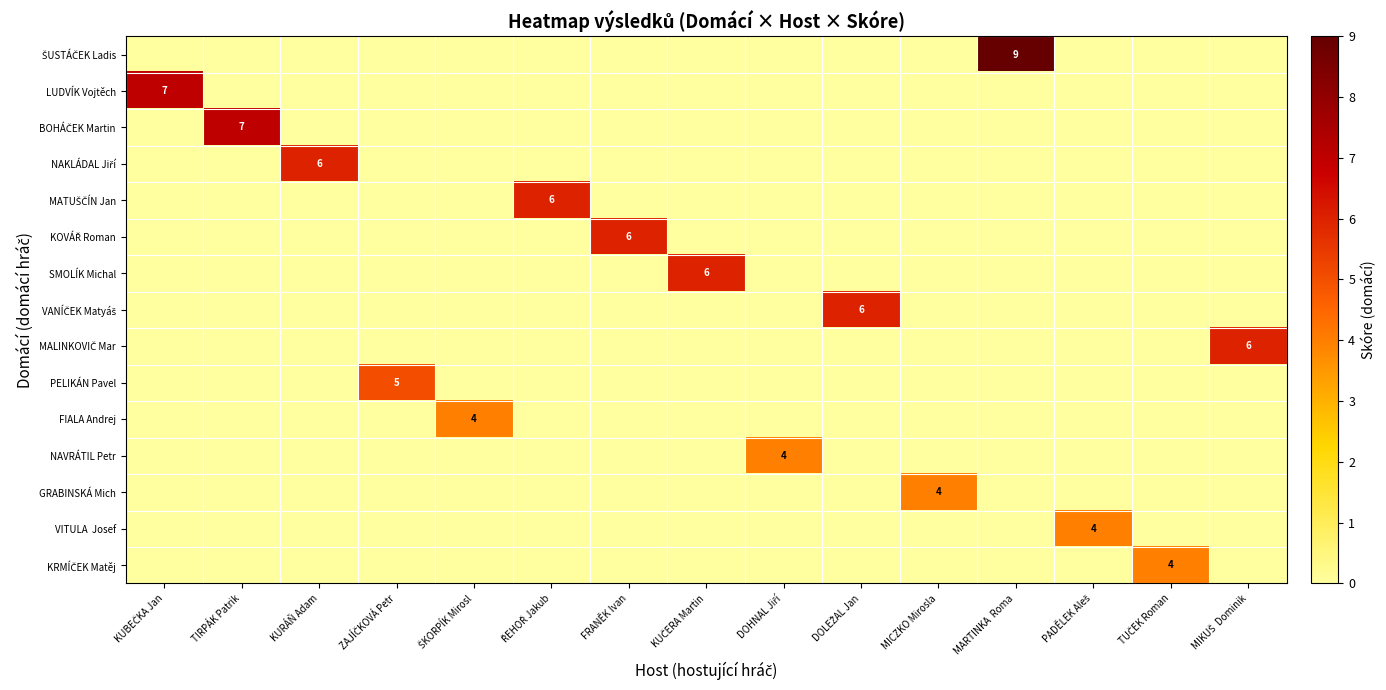

At which label does FIALA Andrej reach its minimum?

KUBEČKA Jan